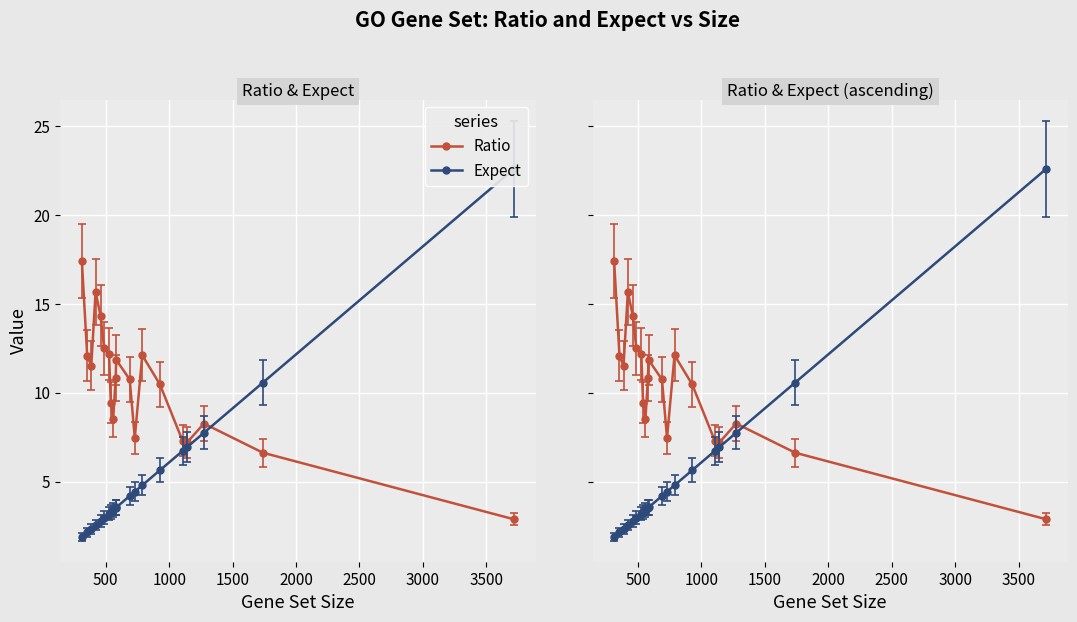

After their last crossing, which series has the higher values: Ratio or Expect?

Expect